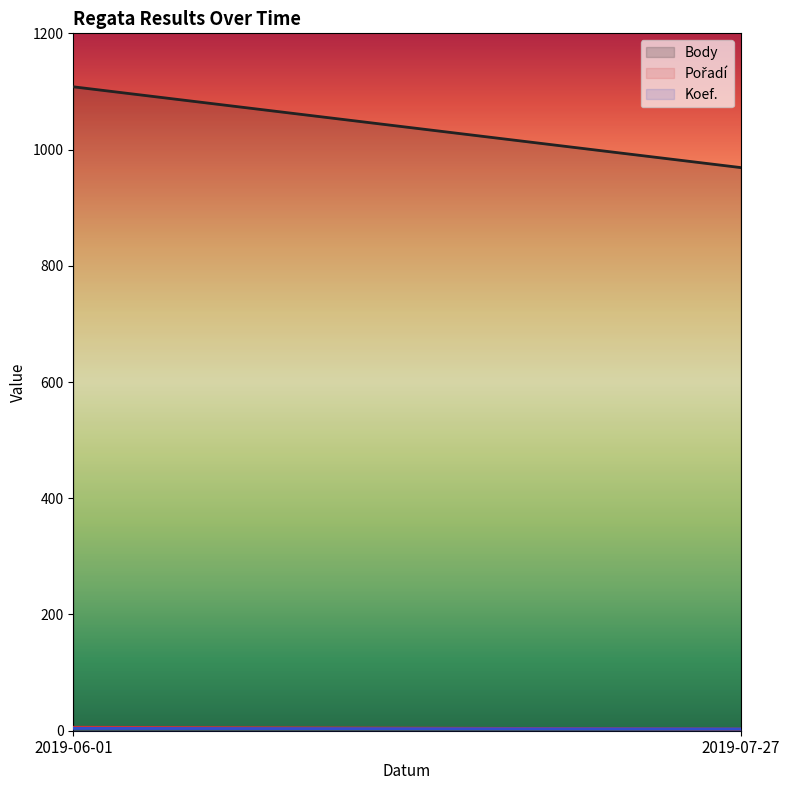

Between 2019-06-01 and 2019-07-27, which series saw the biggest shift?

Body